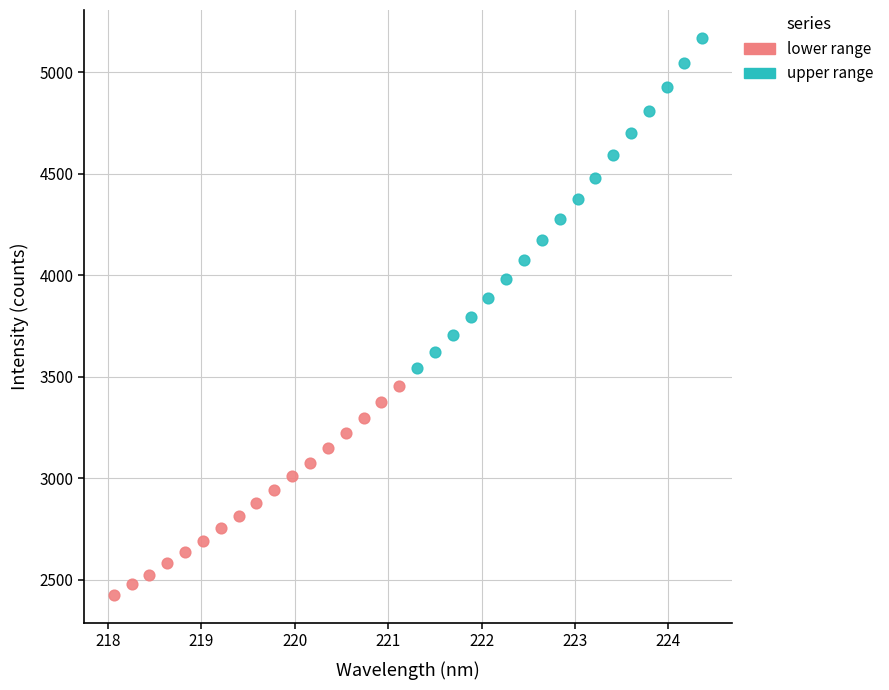

Which series has the widest spread of Y values?

upper range